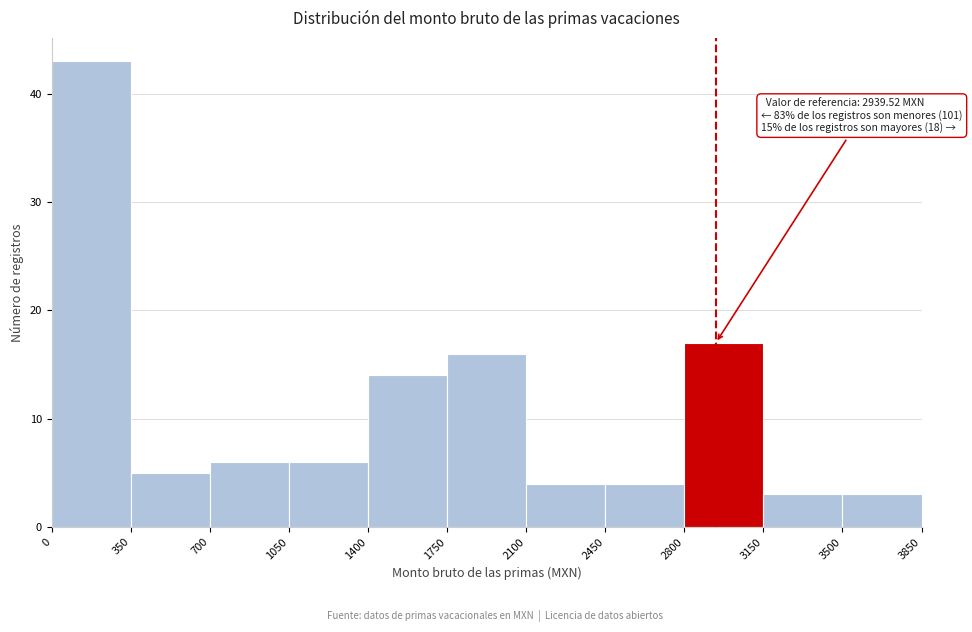

Which range on the x-axis has the tallest bar?

0 to 350